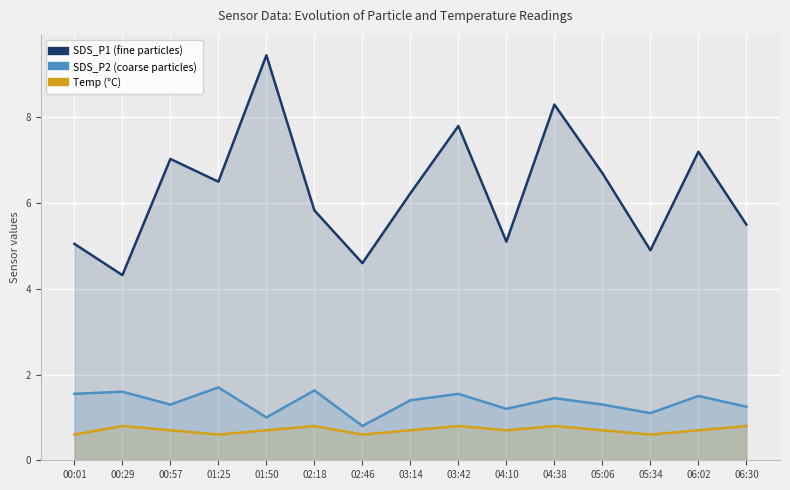

How many SDS_P2 (coarse particles) values are between 1 and 2?

14